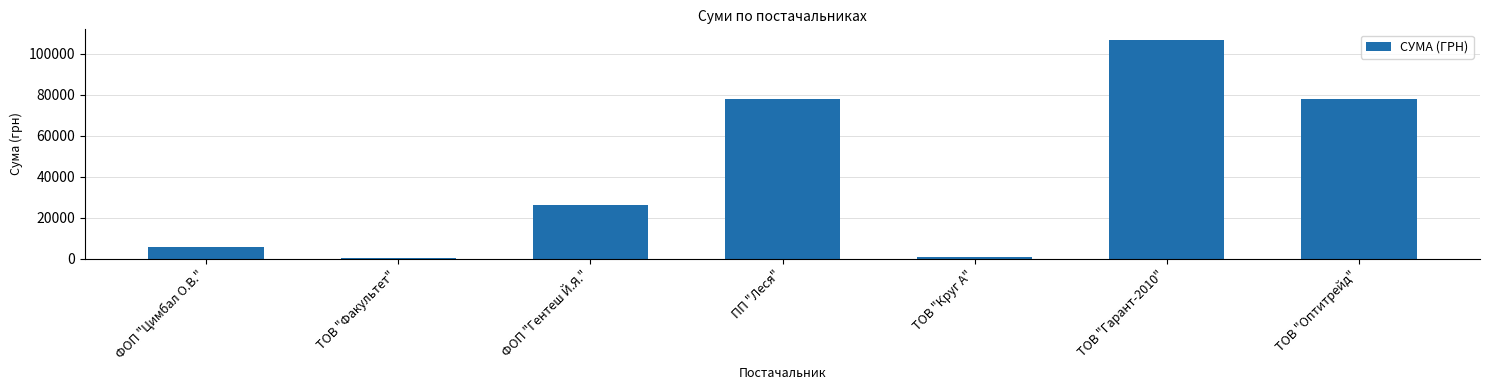

How many series are shown in this chart?

1